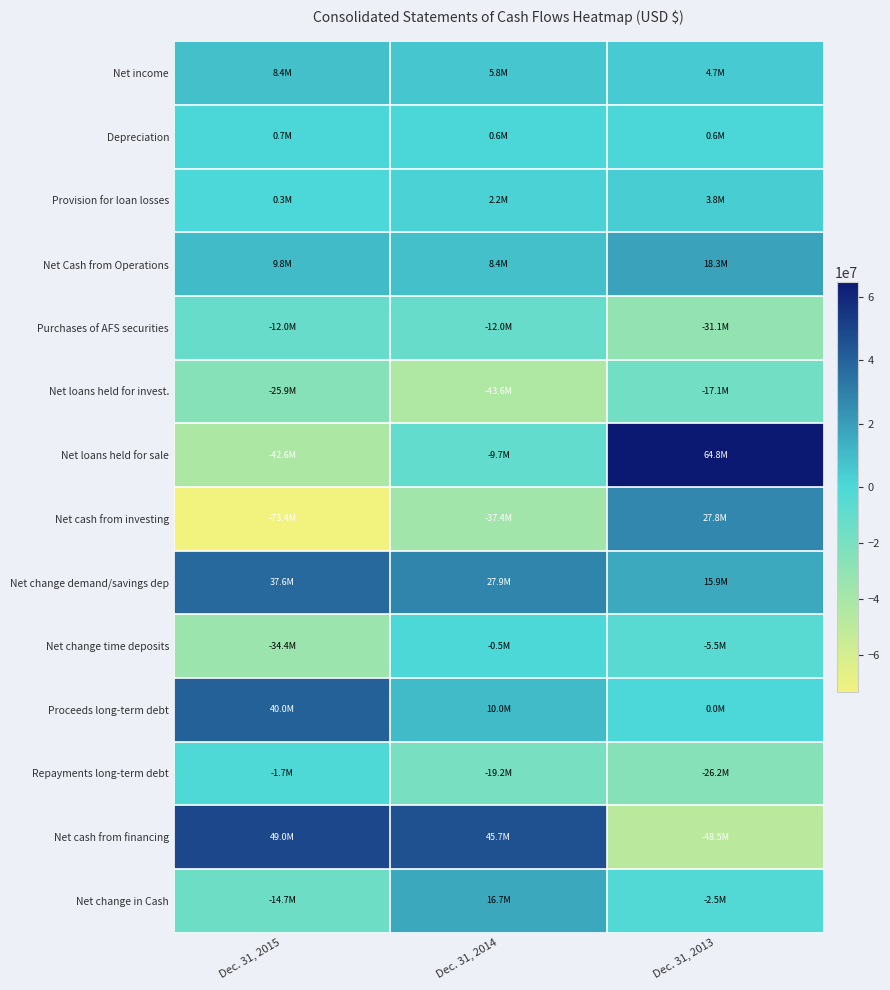

Rank the series by their maximum value, from lowest to highest.

Net loans held for invest., Purchases of AFS securities, Repayments long-term debt, Net change time deposits, Depreciation, Provision for loan losses, Net income, Net change in Cash, Net Cash from Operations, Net cash from investing, Net change demand/savings dep, Proceeds long-term debt, Net cash from financing, Net loans held for sale